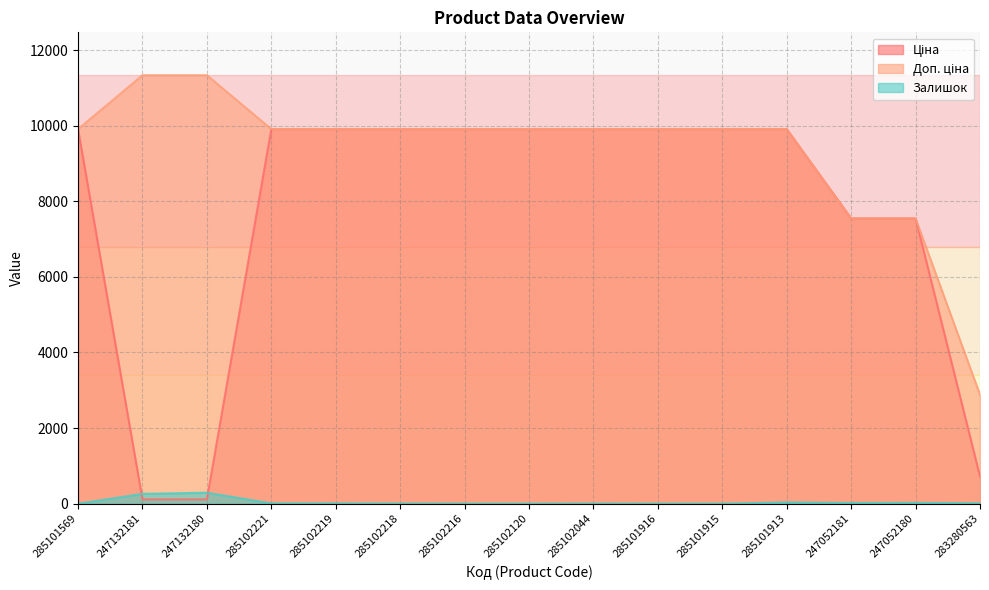

The Залишок series shows 8.0 at 285102221. True or false?

True